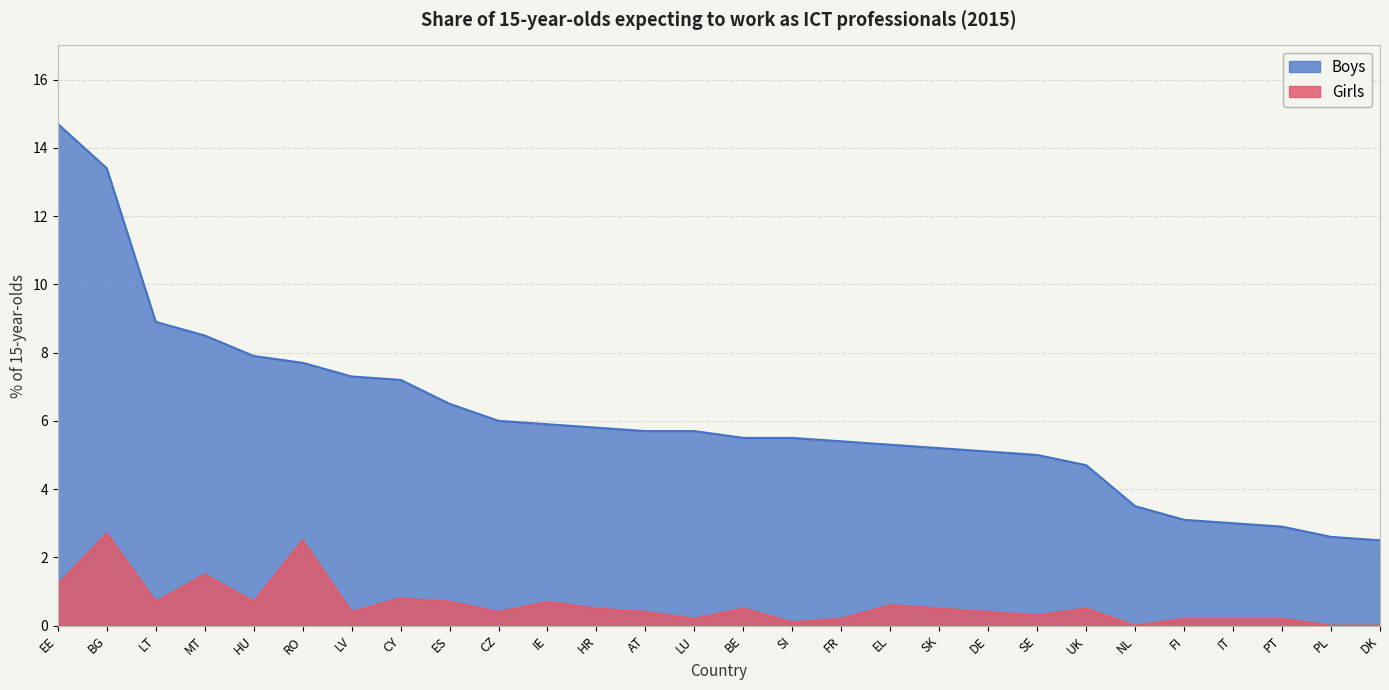

Reading right to left, list all the values displayed in this chart.

Girls: DK=0.0	PL=0.0	PT=0.2	IT=0.2	FI=0.2	NL=0.0	UK=0.5	SE=0.3	DE=0.4	SK=0.5	EL=0.6	FR=0.2	SI=0.1	BE=0.5	LU=0.2	AT=0.4	HR=0.5	IE=0.7	CZ=0.4	ES=0.7	CY=0.8	LV=0.4	RO=2.5	HU=0.7	MT=1.5	LT=0.7	BG=2.7	EE=1.2
Boys: DK=2.5	PL=2.6	PT=2.9	IT=3.0	FI=3.1	NL=3.5	UK=4.7	SE=5.0	DE=5.1	SK=5.2	EL=5.3	FR=5.4	SI=5.5	BE=5.5	LU=5.7	AT=5.7	HR=5.8	IE=5.9	CZ=6.0	ES=6.5	CY=7.2	LV=7.3	RO=7.7	HU=7.9	MT=8.5	LT=8.9	BG=13.4	EE=14.7